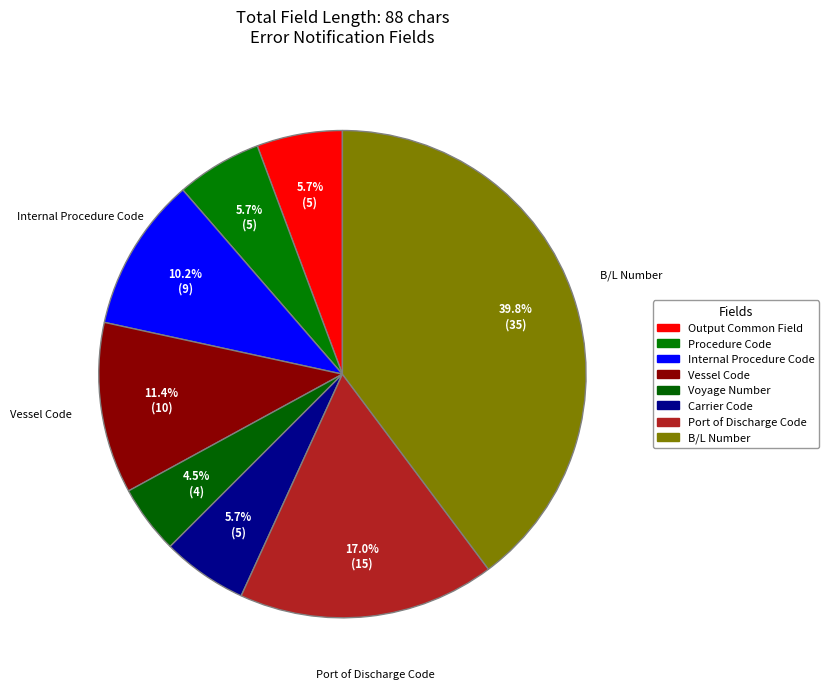

Rank the categories by value from highest to lowest.

B/L Number, Port of Discharge Code, Vessel Code, Internal Procedure Code, Output Common Field, Procedure Code, Carrier Code, Voyage Number